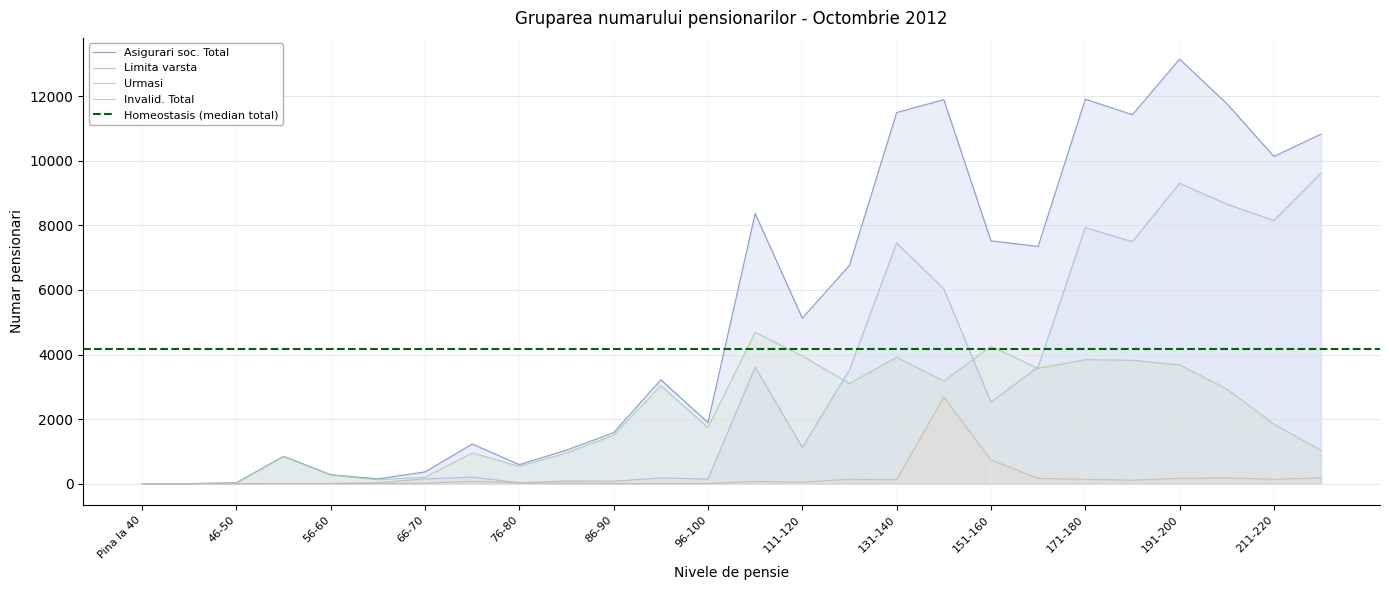

What is the approximate value of Invalid. Total at 221-230?

183